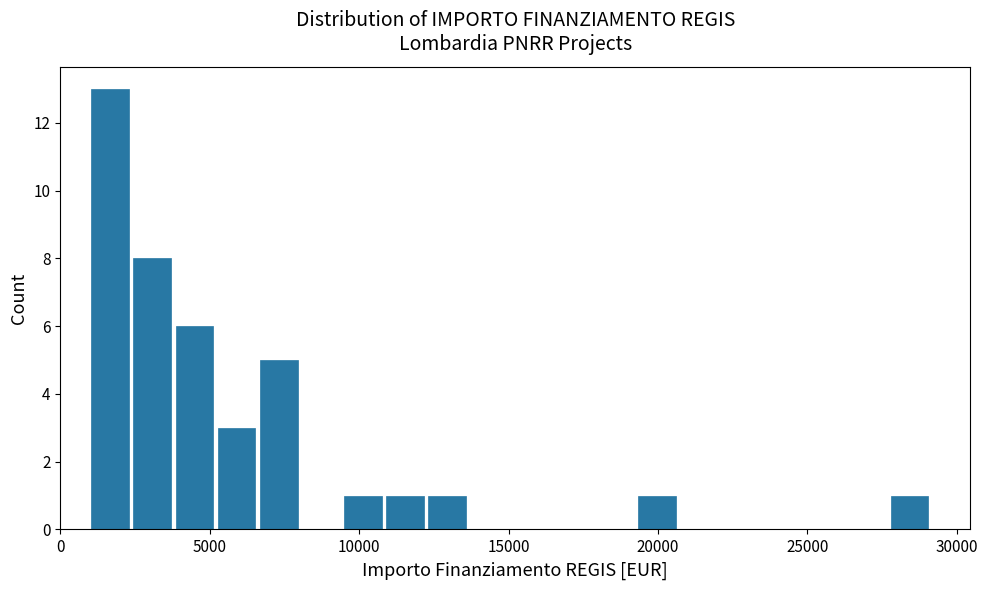

Around what value on the x-axis is the tallest bar? Give the approximate position of its centre, as read against the axis.

1500